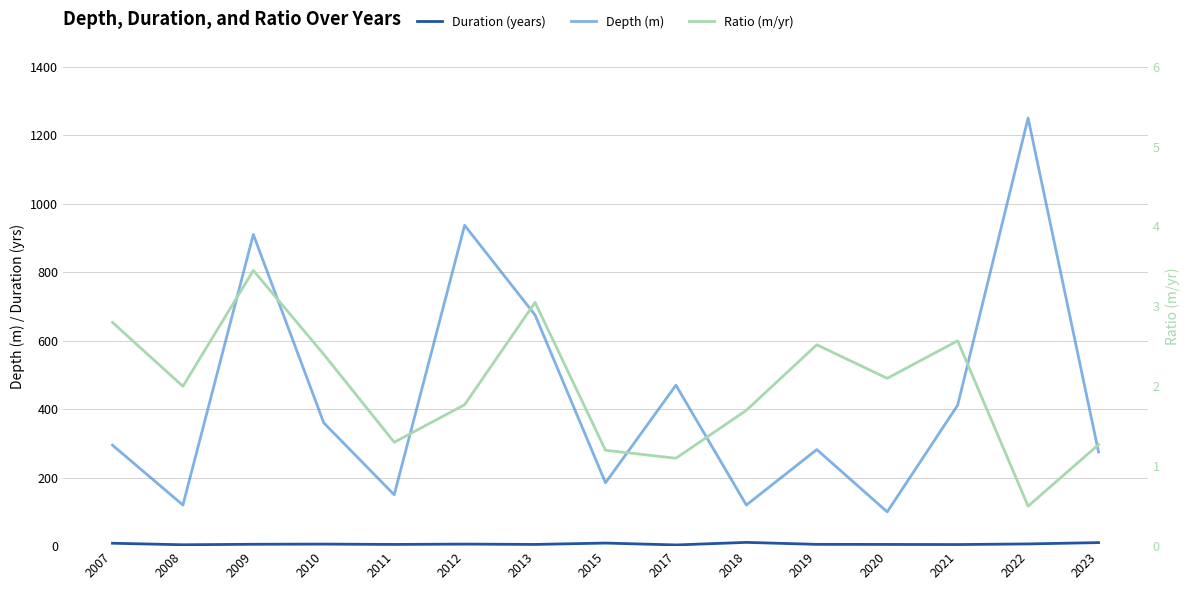

At how many categories does at least one series exceed 1009?

1